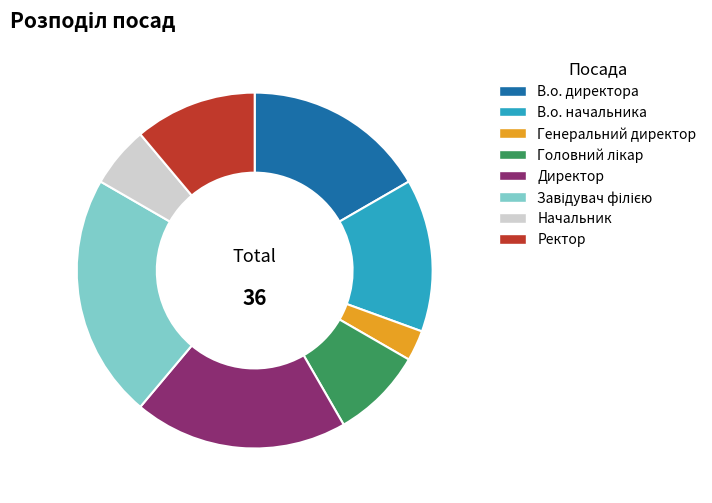

Do Генеральний директор and В.о. директора together represent more than half of the pie?

No